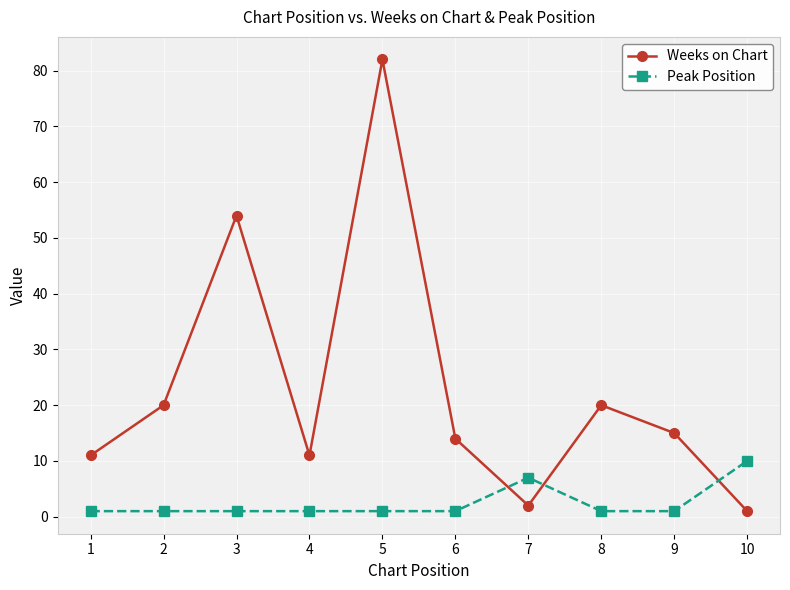

What is the maximum value shown in the chart?

82